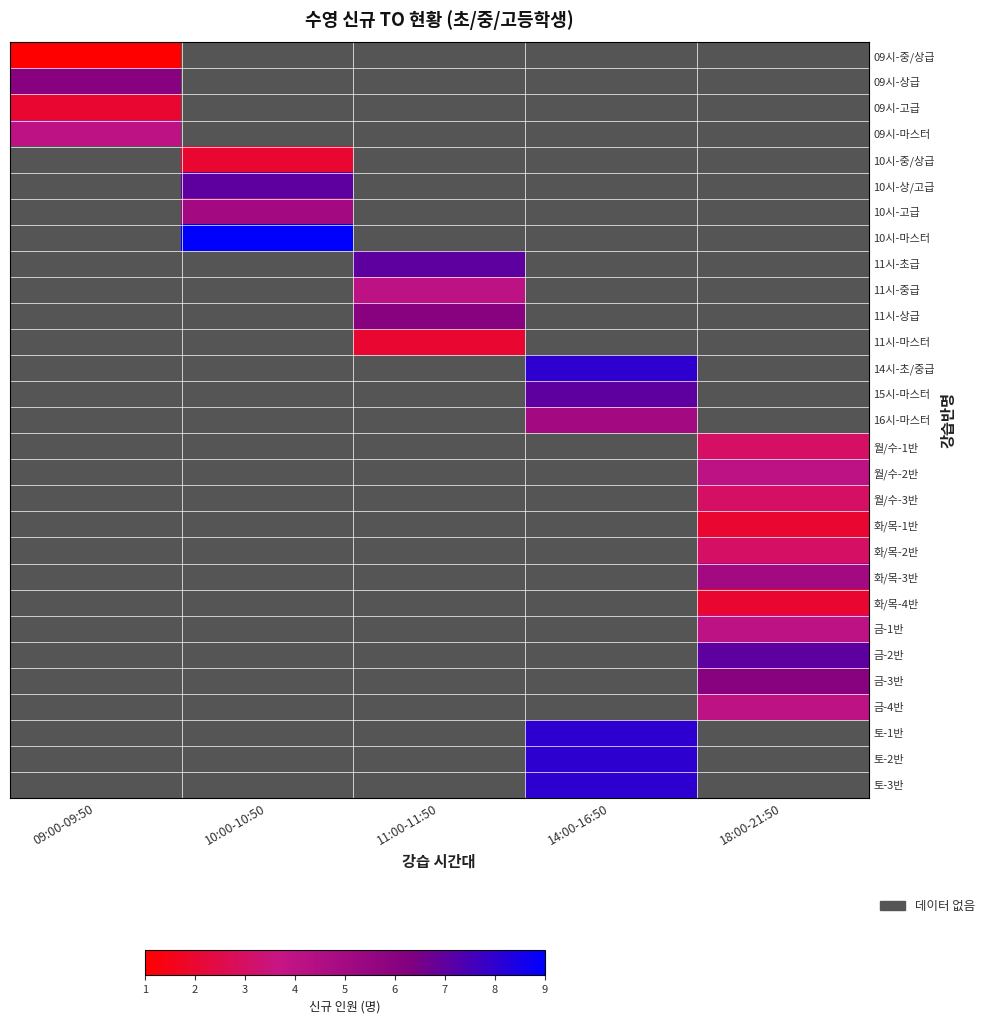

How many values in 10시-중/상급 are above zero?

1